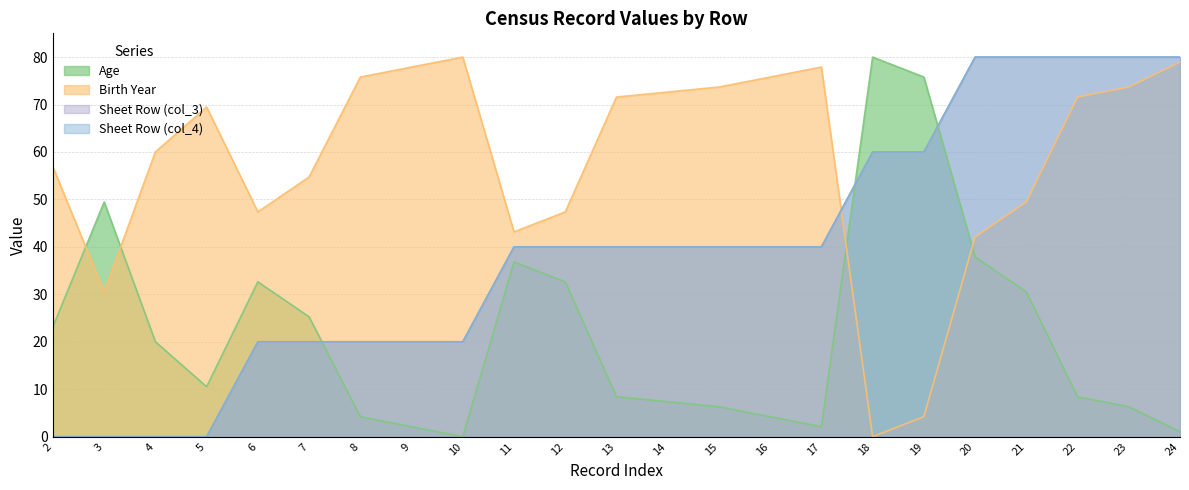

What is the average value of the Birth Year series?

58.0